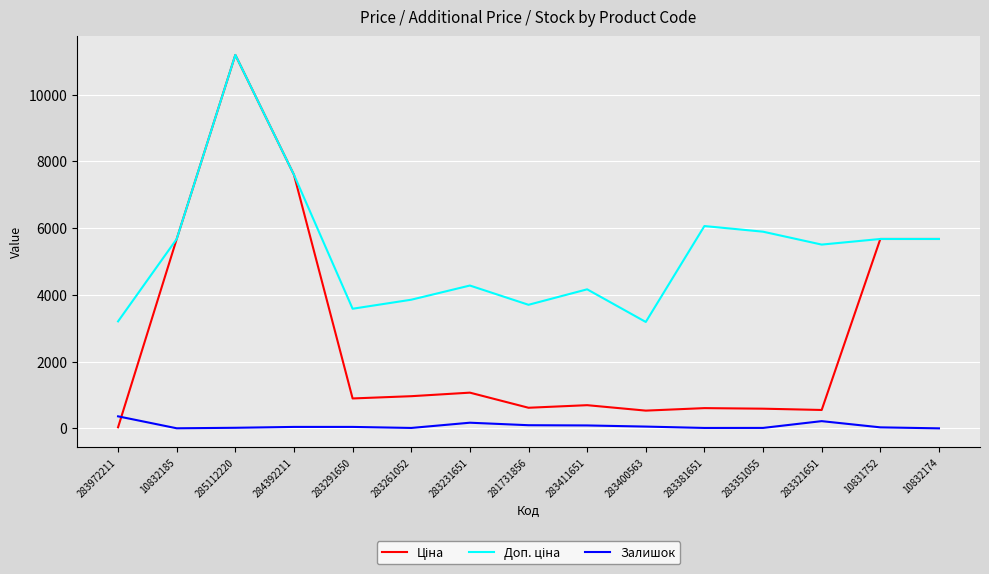

Which category has the highest value across all series?

285112220